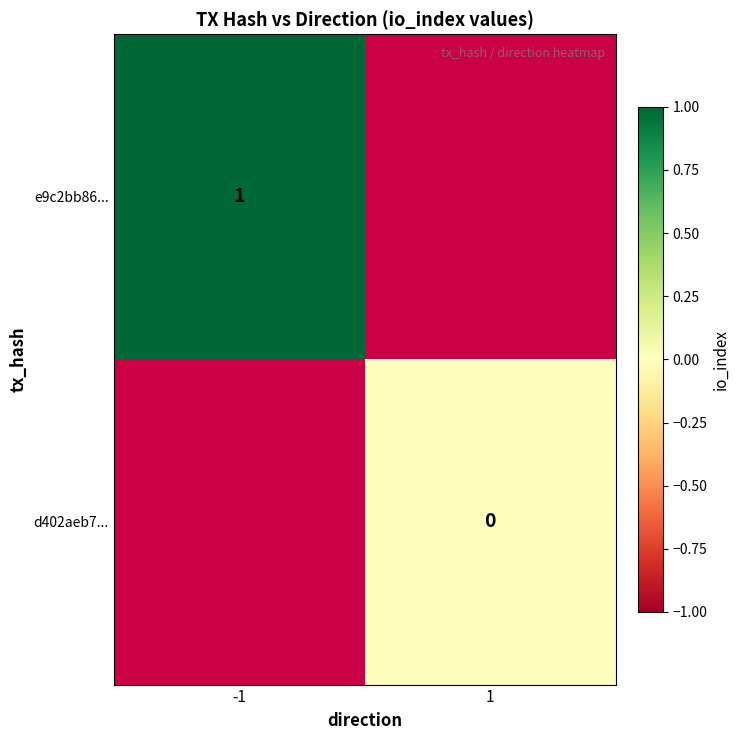

True or false: e9c2bb86... has a value of 1.0 at -1.

True